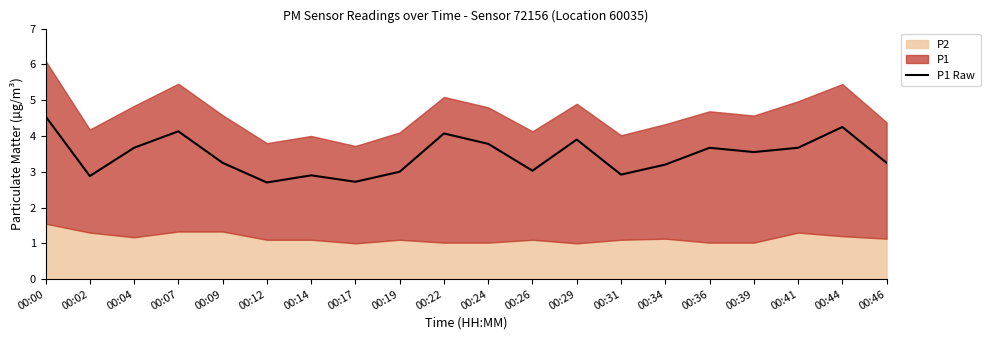

List the labels in order of value, largest first.

00:00, 00:44, 00:07, 00:22, 00:29, 00:24, 00:04, 00:36, 00:41, 00:39, 00:09, 00:46, 00:34, 00:26, 00:19, 00:31, 00:14, 00:02, 00:17, 00:12